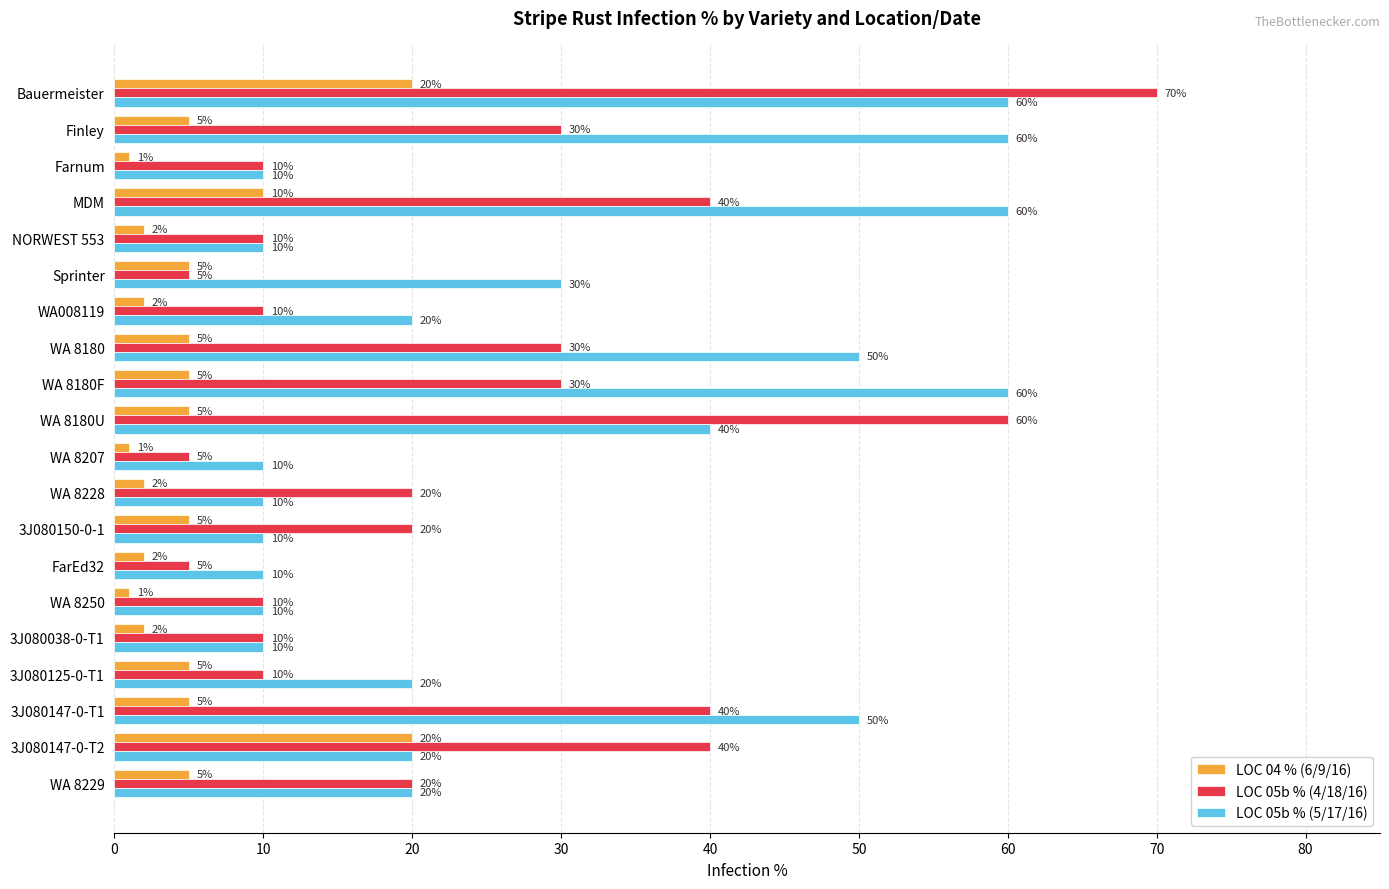

Count the LOC 05b % (5/17/16) values in the range 10 to 50.

16